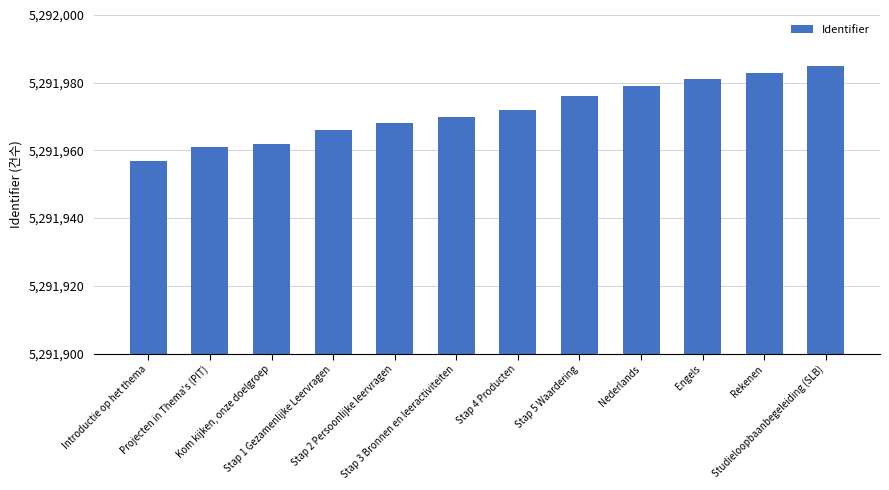

The chart shows a value of 2028129 at Engels. True or false?

False